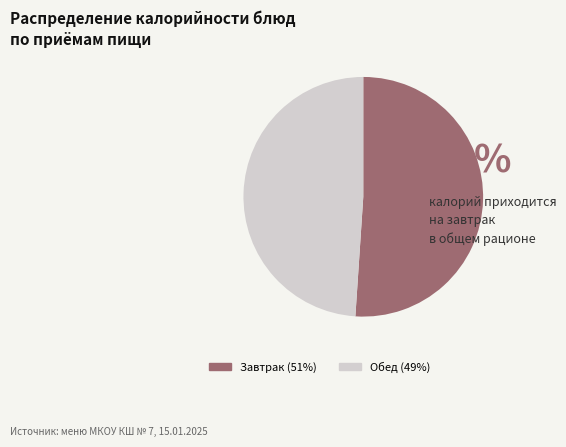

Does any single category account for the majority?

Yes